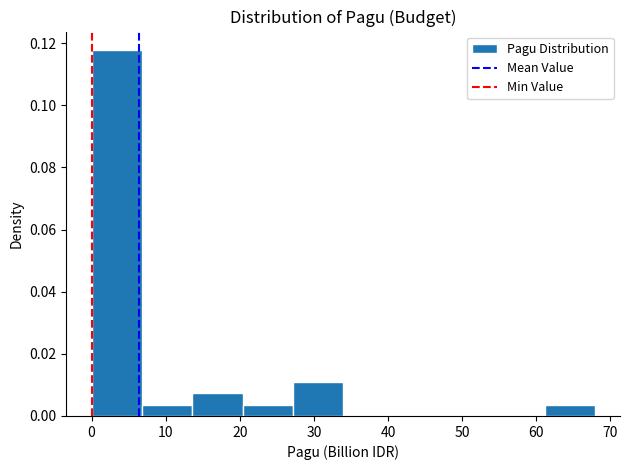

Reading left to right, transcribe this chart: for each bar, give the range it covers on the x-axis and its height. Neither the bar edges nor the heights are printed on the chart, so give them approximately, as read against the axes.

0 to 7: 0.118
7 to 14: 0.004
14 to 20: 0.008
20 to 27: 0.004
27 to 34: 0.012
34 to 41: 0
41 to 48: 0
48 to 54: 0
54 to 61: 0
61 to 68: 0.004